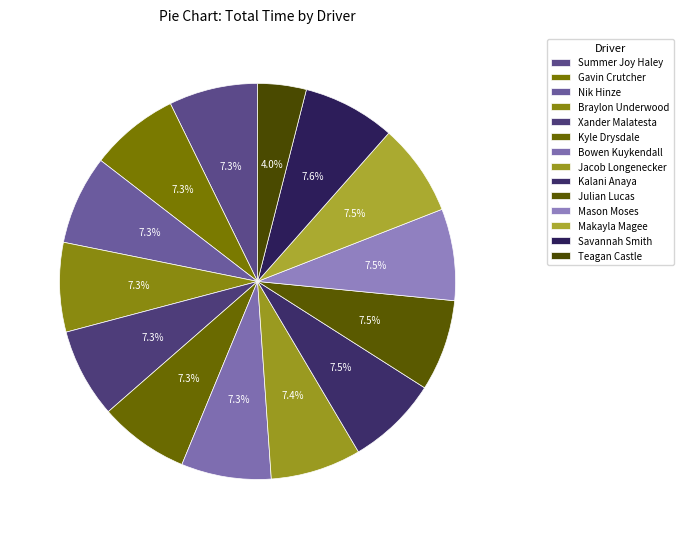

Count the number of slices in the pie.

14